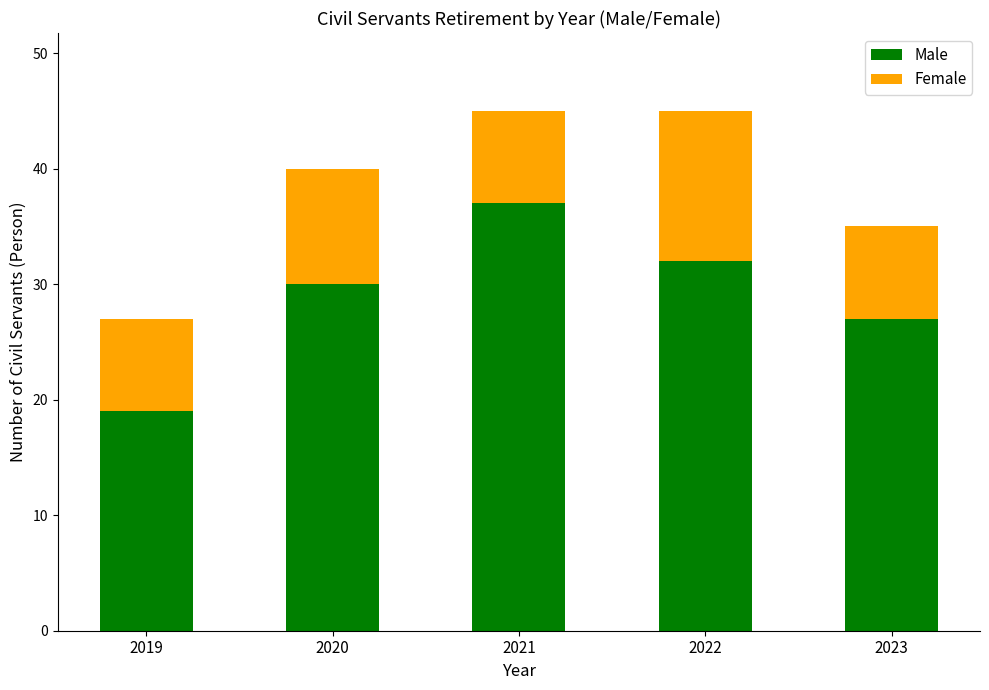

What is the sum of the Male values at 2023 and 2020?

57